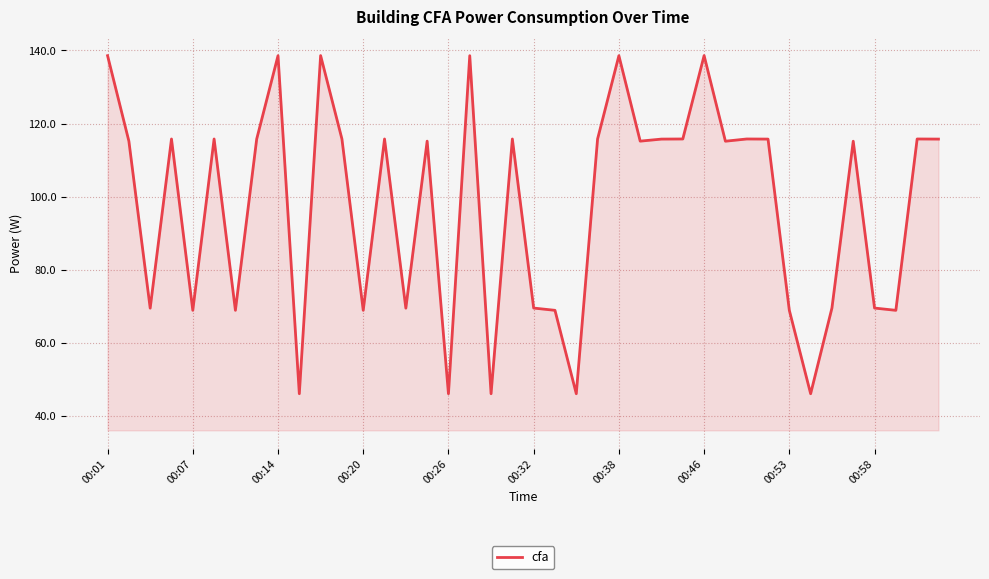

What is the greatest value displayed?

138.6